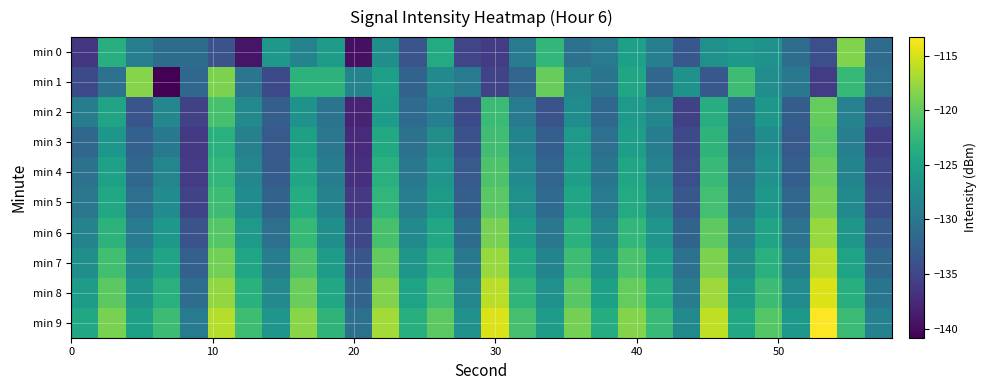

Reading left to right, list all the values displayed in this chart.

min 0: -136.5	-123.5	-129.1	-131.1	-131.1	-133.8	-139.3	-126.2	-128.6	-125.6	-139.7	-127.3	-133.5	-124.0	-135.0	-136.0	-129.5	-122.6	-130.4	-129.4	-125.2	-129.0	-133.4	-127.0	-126.2	-126.8	-131.0	-134.1	-118.5	-131.2
min 1: -134.7	-130.4	-118.3	-140.8	-131.5	-118.8	-130.0	-134.7	-123.0	-123.0	-128.5	-125.3	-132.1	-127.8	-129.6	-135.2	-131.9	-119.7	-128.3	-130.1	-124.5	-131.7	-126.8	-133.4	-121.9	-127.3	-129.8	-136.1	-122.4	-130.7
min 2: -129.2	-124.8	-133.6	-128.1	-135.4	-121.3	-127.9	-132.5	-126.7	-130.3	-138.1	-125.6	-131.2	-128.9	-134.7	-122.1	-129.5	-133.8	-127.4	-131.6	-125.9	-128.2	-135.5	-123.7	-130.9	-126.3	-132.7	-119.8	-128.6	-134.2
min 3: -131.8	-126.4	-132.3	-129.7	-136.2	-123.4	-128.8	-133.1	-125.2	-129.9	-137.6	-124.1	-130.5	-127.2	-133.9	-121.7	-128.4	-132.6	-126.1	-130.8	-125.4	-129.3	-134.8	-122.9	-131.4	-127.6	-133.2	-120.3	-129.1	-135.7
min 4: -130.6	-125.1	-131.5	-128.3	-135.9	-122.7	-128.1	-132.8	-124.5	-129.2	-137.0	-123.4	-129.8	-126.5	-133.2	-121.0	-127.7	-131.9	-125.4	-130.1	-124.7	-128.6	-134.1	-122.2	-130.7	-126.9	-132.5	-119.6	-128.4	-135.0
min 5: -129.9	-124.4	-130.8	-127.6	-135.2	-122.0	-127.4	-132.1	-123.8	-128.5	-136.3	-122.7	-129.1	-125.8	-132.5	-120.3	-127.0	-131.2	-124.7	-129.4	-124.0	-127.9	-133.4	-121.5	-130.0	-126.2	-131.8	-118.9	-127.7	-134.3
min 6: -128.5	-123.0	-129.4	-126.2	-133.8	-120.6	-126.0	-130.7	-122.4	-127.1	-134.9	-121.3	-127.7	-124.4	-131.1	-118.9	-125.6	-129.8	-123.3	-128.0	-122.6	-126.5	-132.0	-120.1	-128.6	-124.8	-130.4	-117.5	-126.3	-132.9
min 7: -127.1	-121.6	-128.0	-124.8	-132.4	-119.2	-124.6	-129.3	-121.0	-125.7	-133.5	-119.9	-126.3	-123.0	-129.7	-117.5	-124.2	-128.4	-121.9	-126.6	-121.2	-125.1	-130.6	-118.7	-127.2	-123.4	-129.0	-116.1	-124.9	-131.5
min 8: -125.7	-120.2	-126.6	-123.4	-131.0	-117.8	-123.2	-127.9	-119.6	-124.3	-132.1	-118.5	-124.9	-121.6	-128.3	-116.1	-122.8	-127.0	-120.5	-125.2	-119.8	-123.7	-129.2	-117.3	-125.8	-122.0	-127.6	-114.7	-123.5	-130.1
min 9: -124.3	-118.8	-125.2	-122.0	-129.6	-116.4	-121.8	-126.5	-118.2	-122.9	-130.7	-117.1	-123.5	-120.2	-126.9	-114.7	-121.4	-125.6	-119.1	-123.8	-118.4	-122.3	-127.8	-115.9	-124.4	-120.6	-126.2	-113.3	-122.1	-128.7